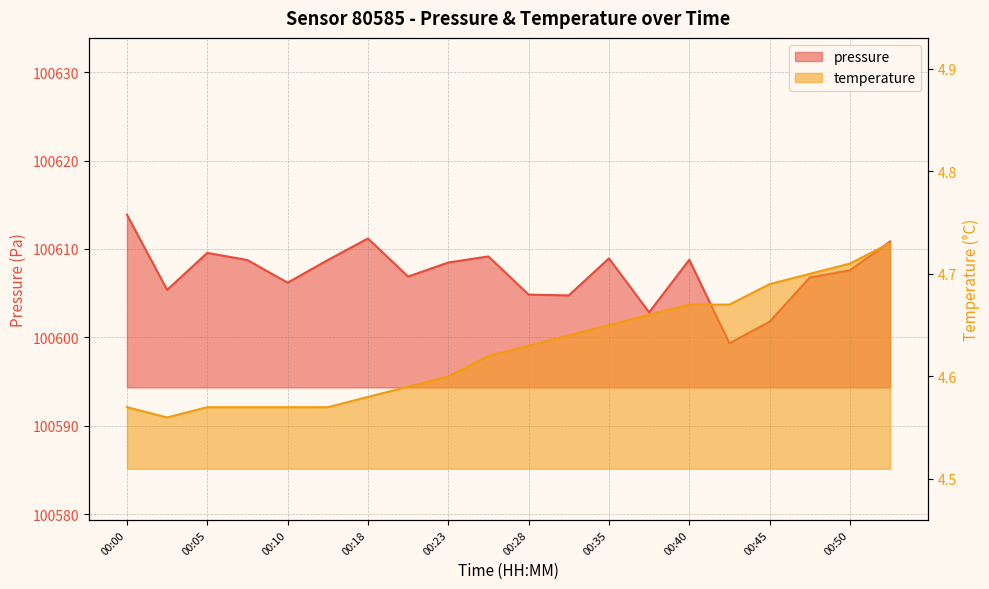

Where is temperature nearest to the value 4?

00:02